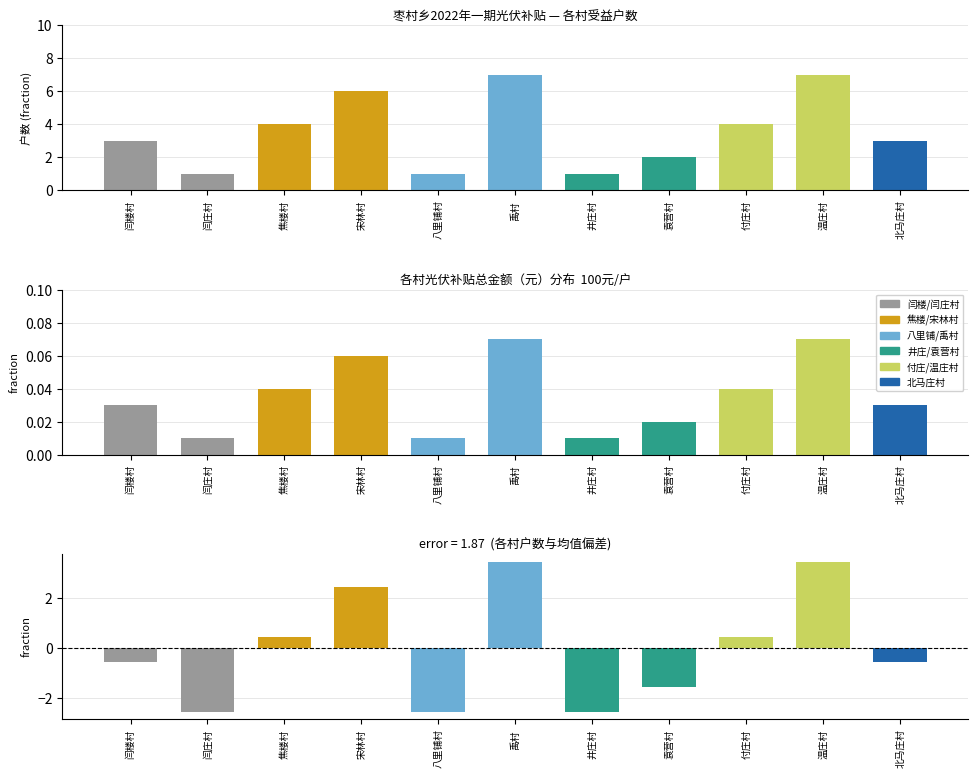

What is the difference between the second highest and second lowest values?

6